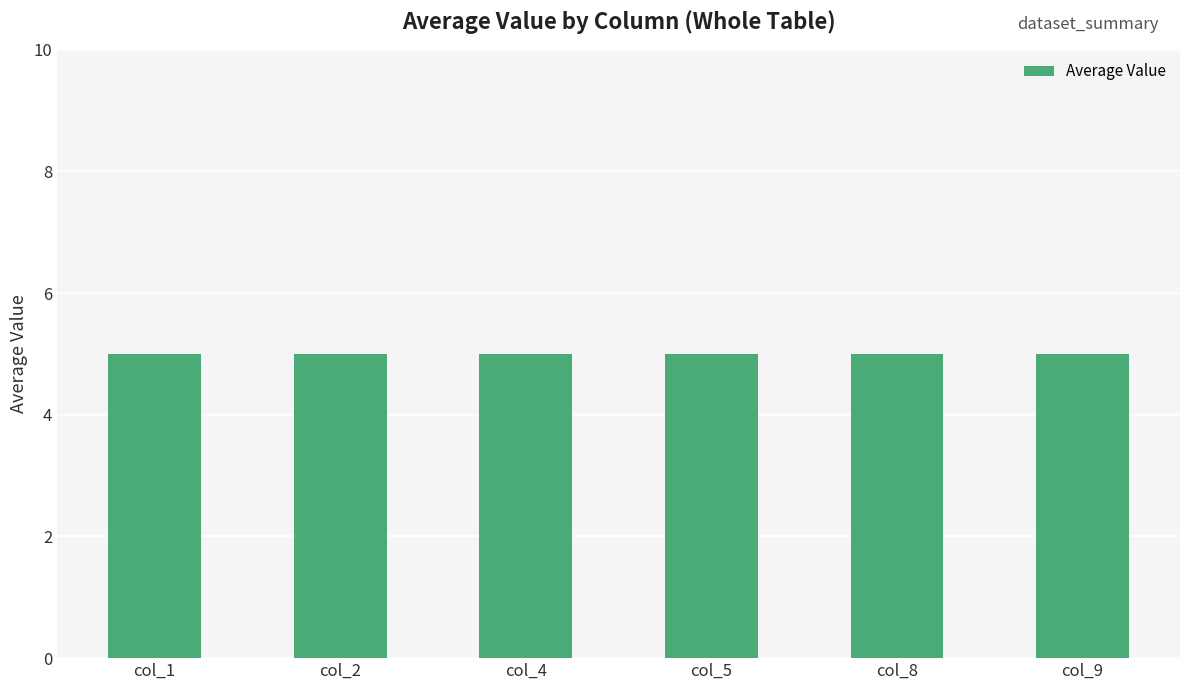

At which label does col_1 reach its peak?

col_9